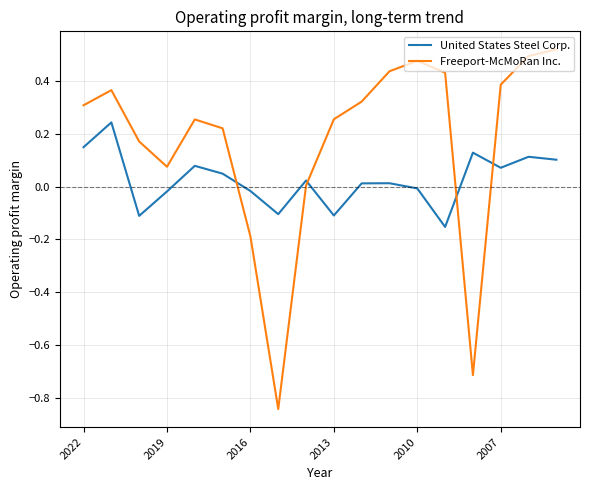

What are all the series names shown in the legend?

United States Steel Corp., Freeport-McMoRan Inc.